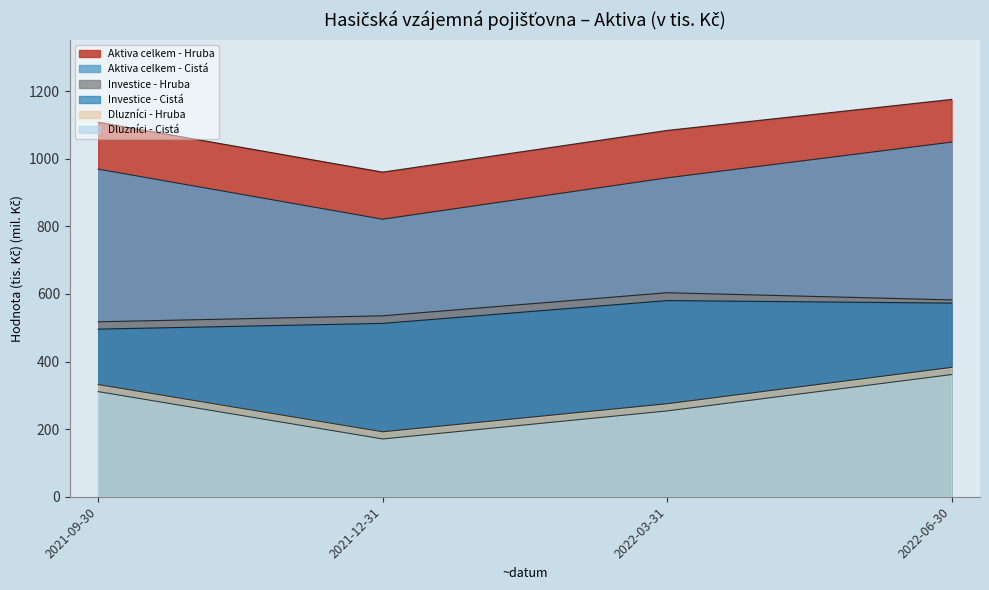

Where does the Investice - Hruba series first go above 582?

2022-03-31